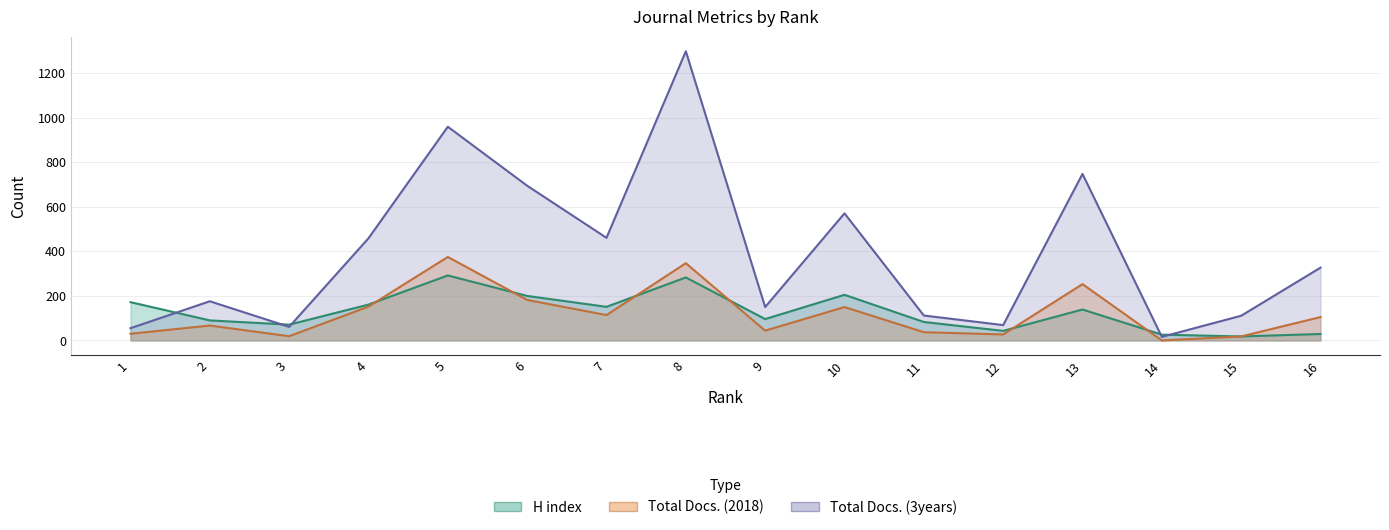

Does the chart have visible grid lines?

Yes